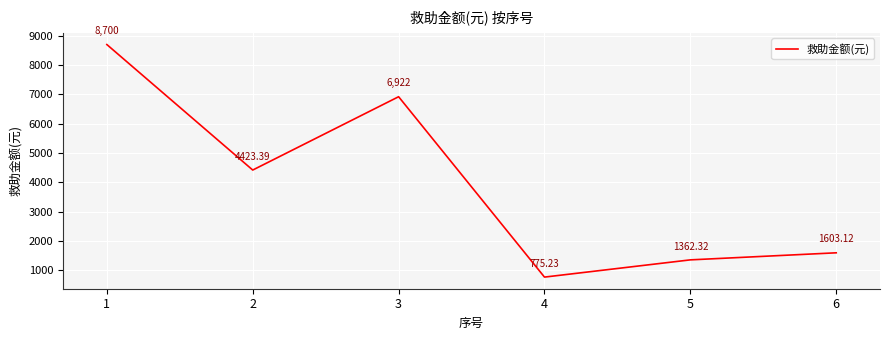

Rank the categories by value from highest to lowest.

1, 3, 2, 6, 5, 4